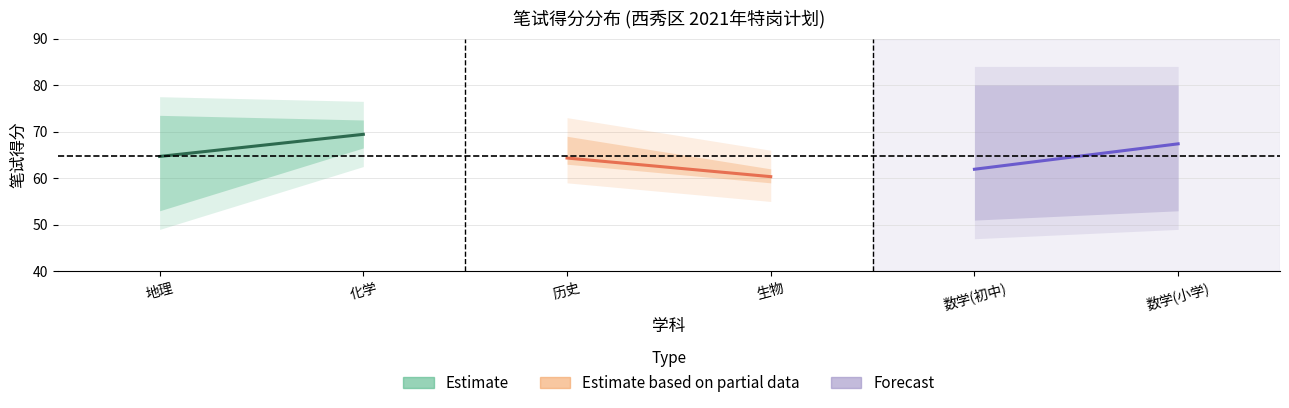

Which has a higher value, 化学 or 地理?

化学